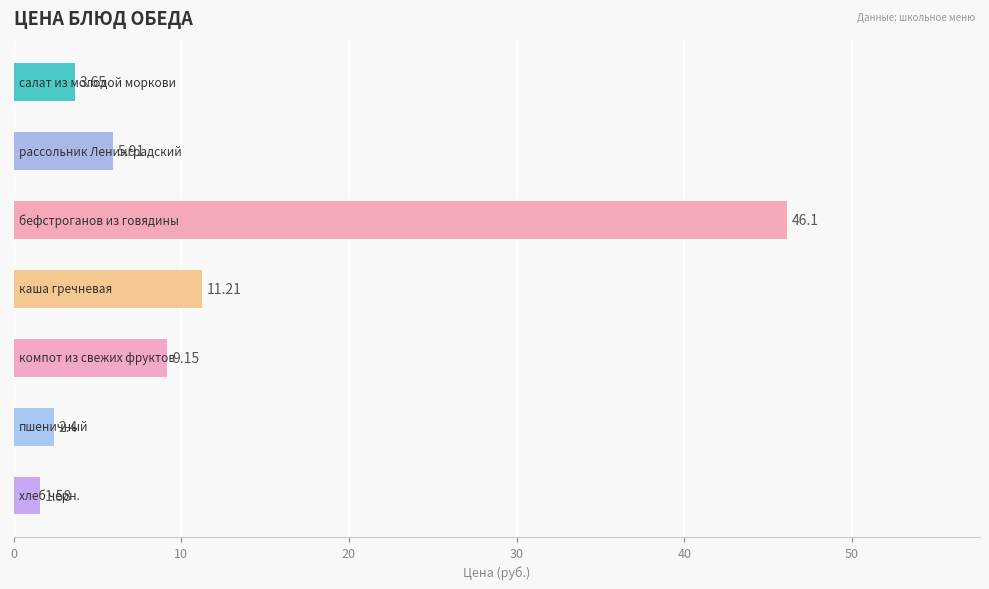

What is the average value?

11.4